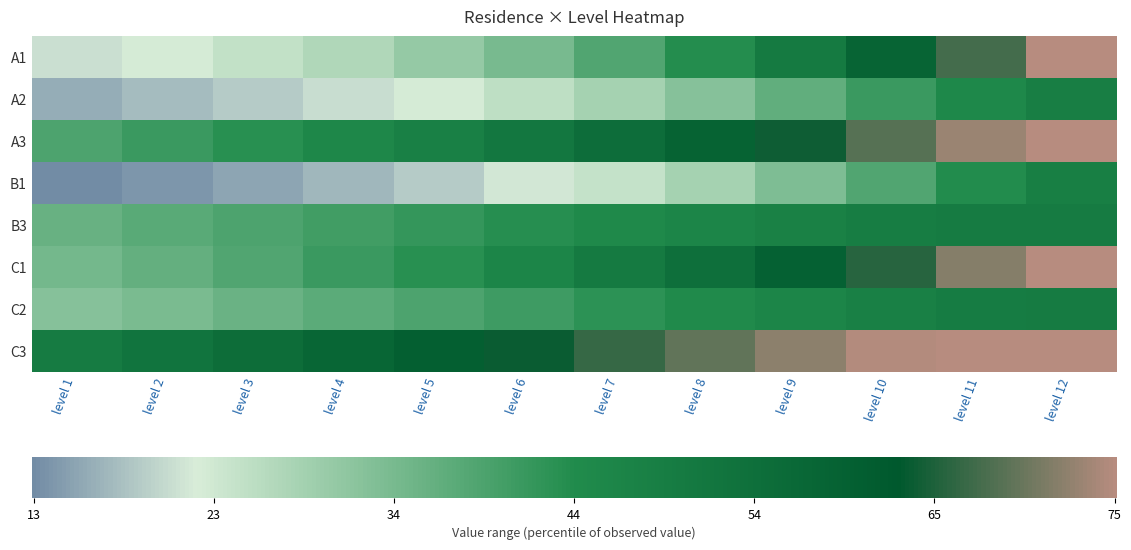

Which series has the largest total across all categories?

C3